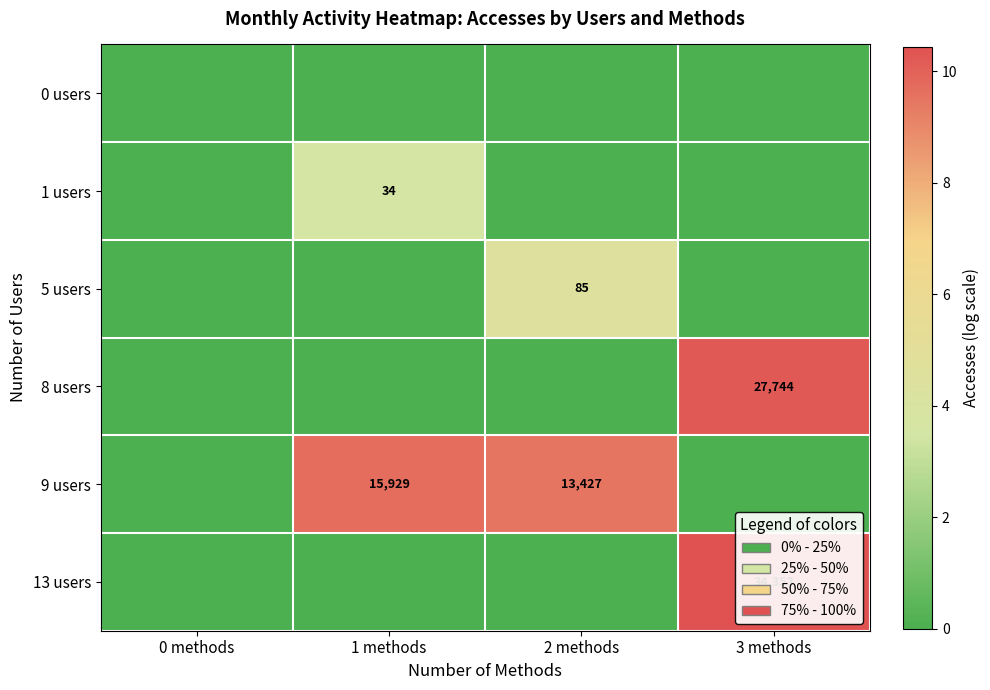

Is the value of 8 users at 1 methods greater than the value of 0 users at 2 methods?

No